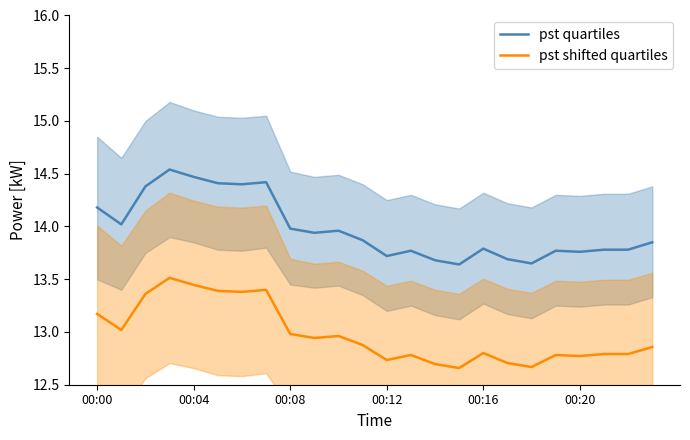

What is the spread (max minus min) of values at 23?

1.0